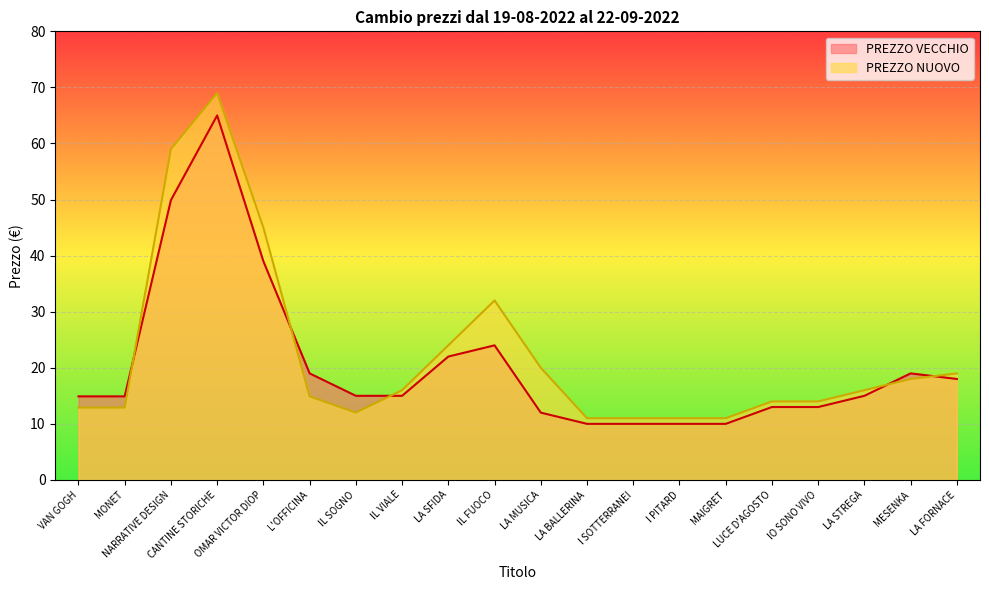

Which series has the largest total across all categories?

PREZZO NUOVO